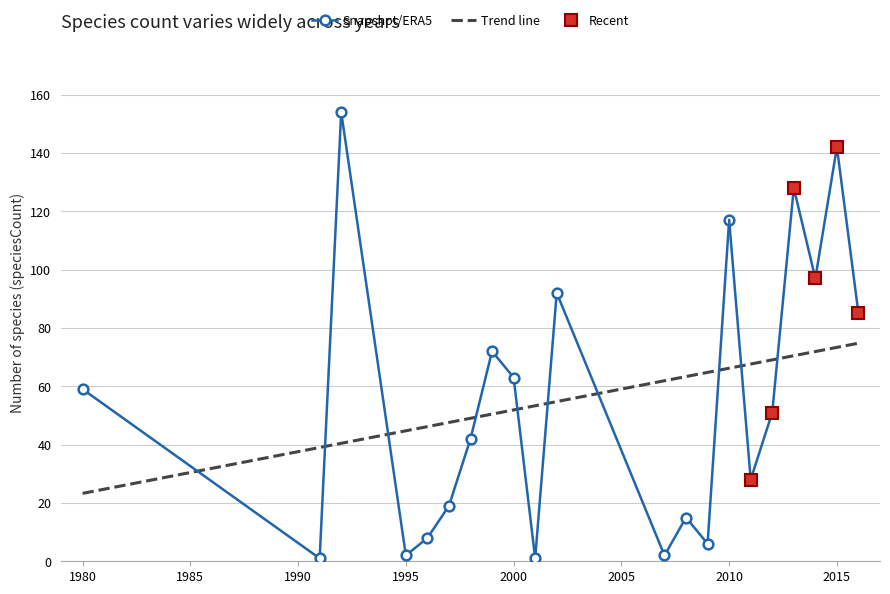

What is the sum of the values at 2016 and 2001?

86